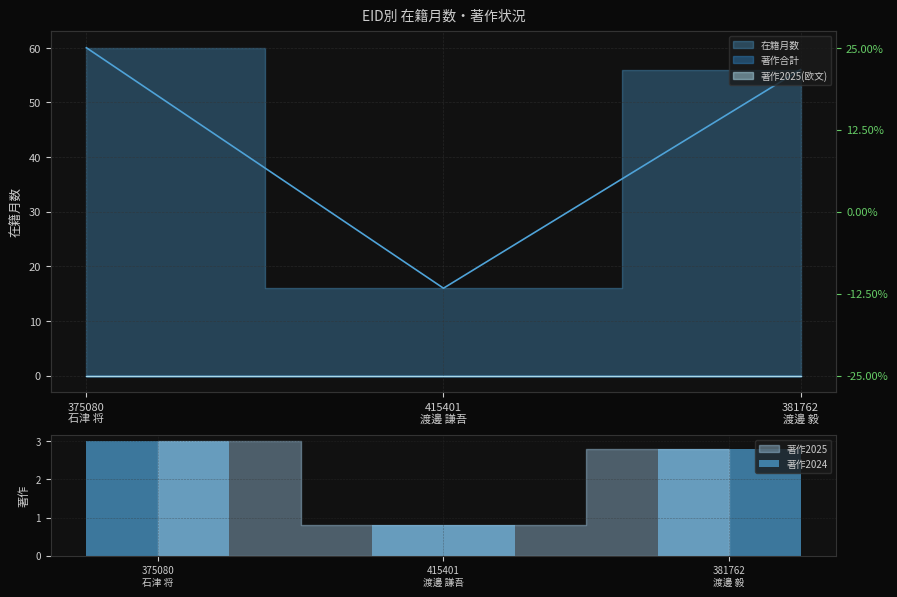

What value does the data have at 381762
渡邊 毅?

2.8